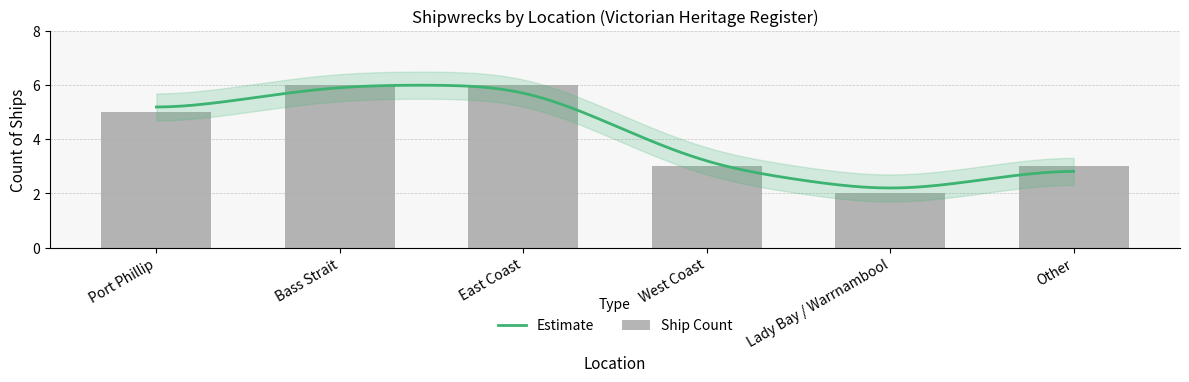

What is the value of the 1st bar from the left?

5